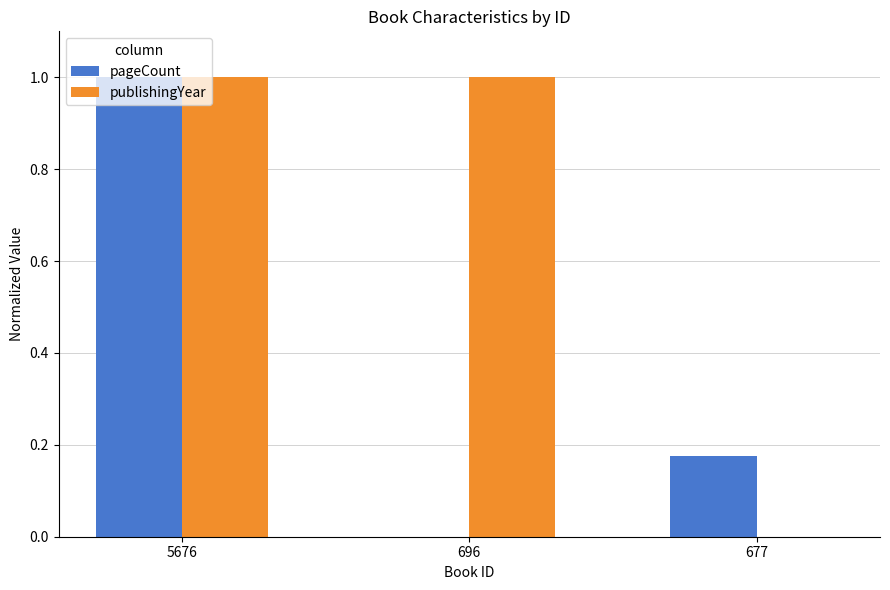

What is the average value of the publishingYear series?

0.7